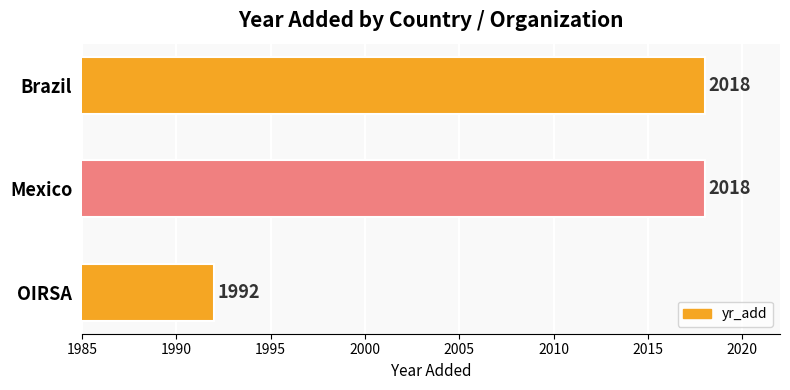

What is the maximum value shown in the chart?

2018